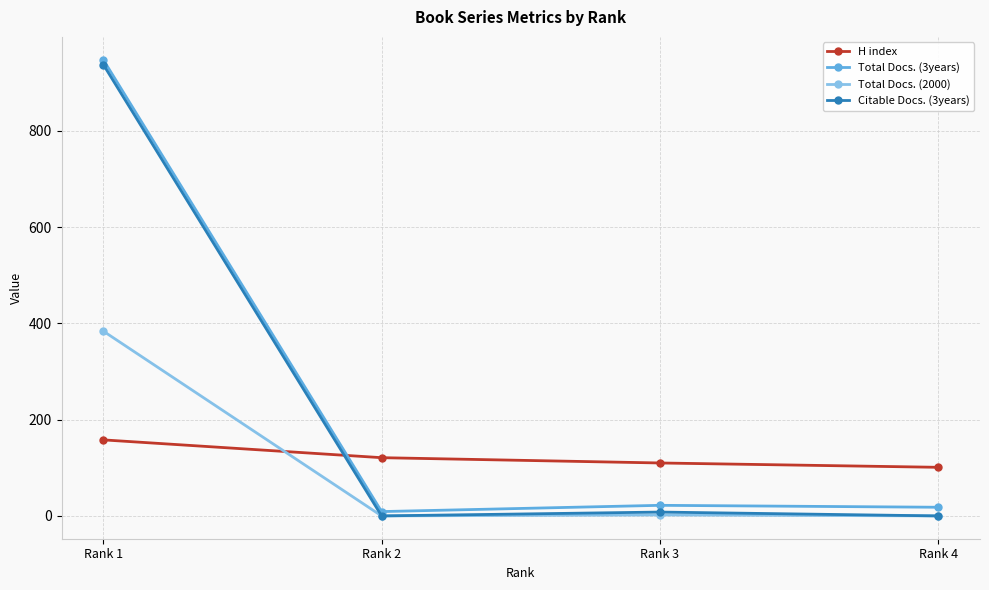

What are all the series names shown in the legend?

H index, Total Docs. (3years), Total Docs. (2000), Citable Docs. (3years)